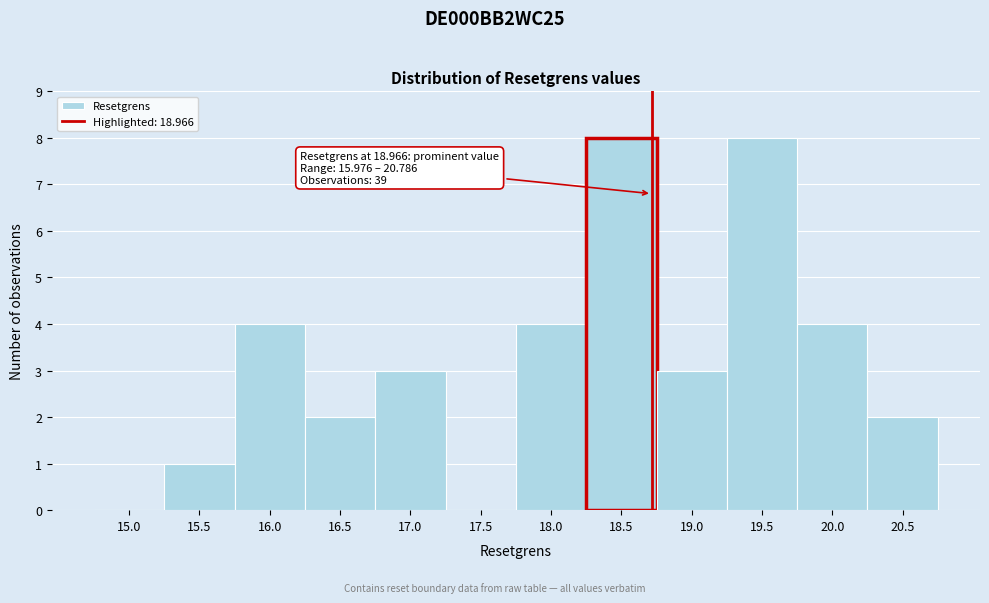

Reading left to right, extract all data points from this chart.

15.0=0	15.5=1	16.0=4	16.5=2	17.0=3	17.5=0	18.0=4	18.5=8	19.0=3	19.5=8	20.0=4	20.5=2